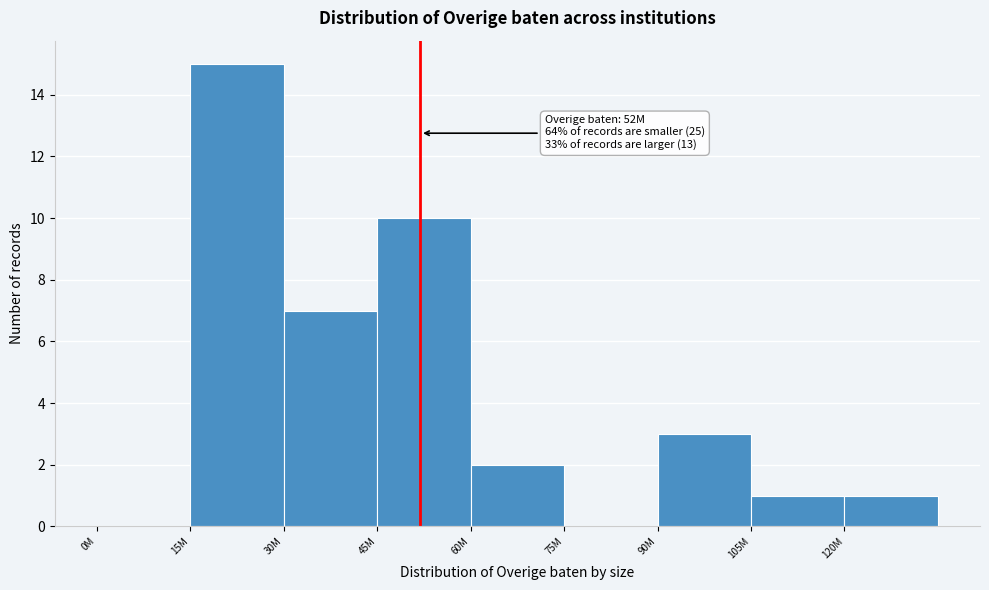

Reading left to right, extract all data points from this chart.

0M=0	15M=15	30M=7	45M=10	60M=2	75M=0	90M=3	105M=1	120M=1